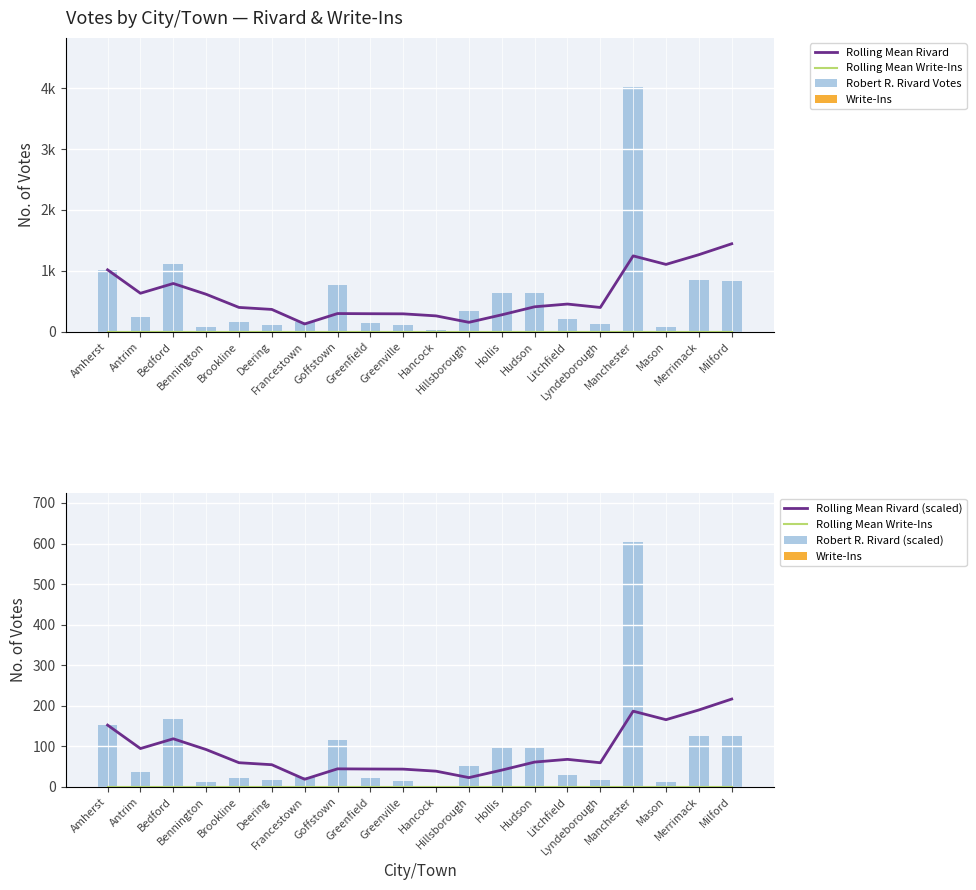

At which label does Robert R. Rivard (scaled) reach its peak?

Manchester